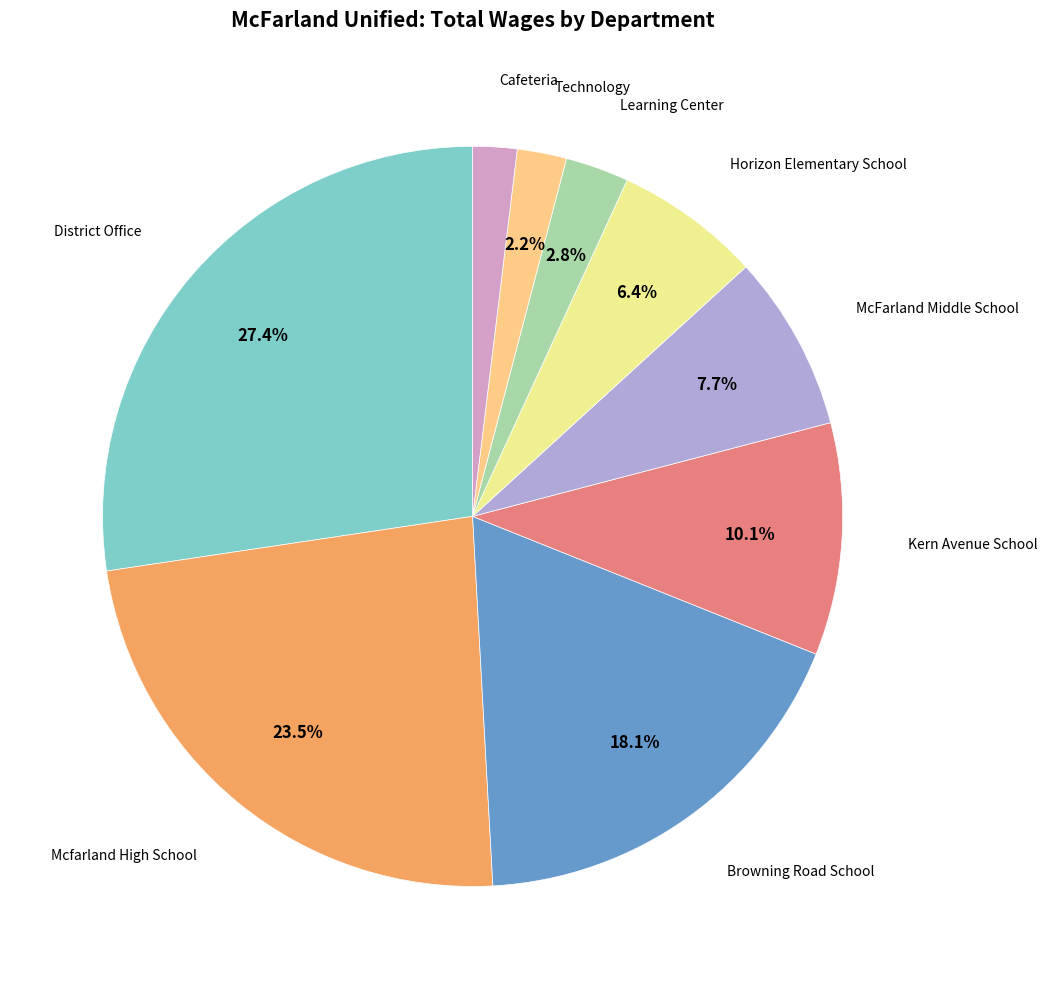

Does any single category account for the majority?

No